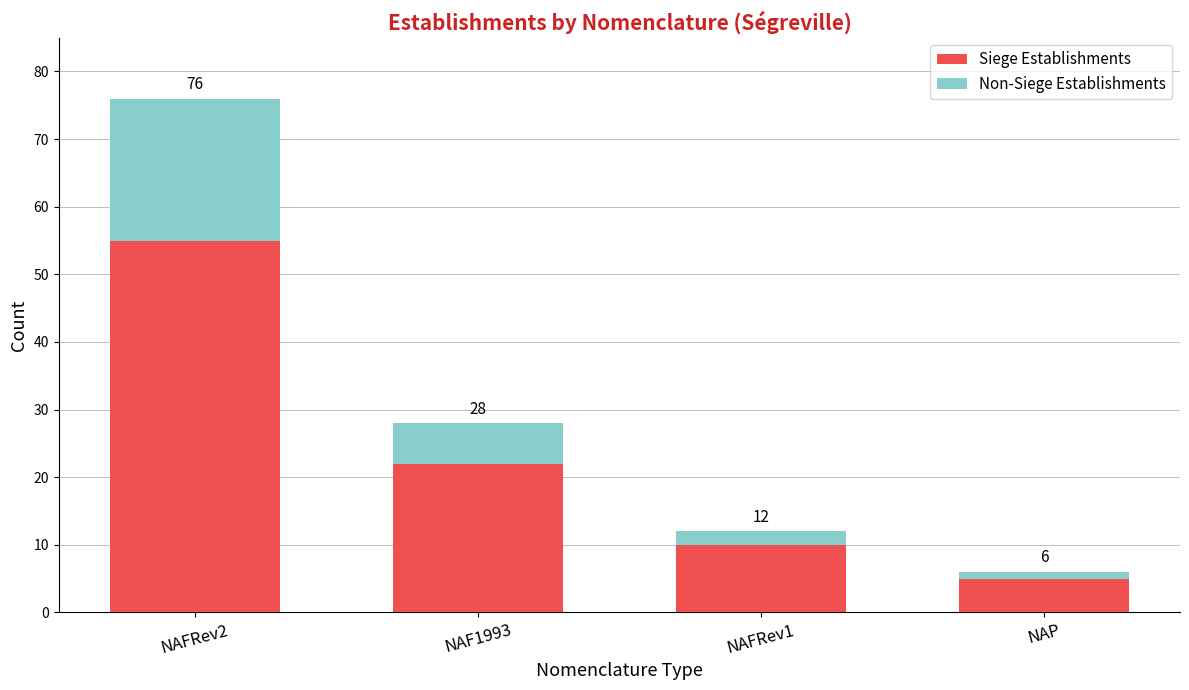

What are all the series names shown in the legend?

Siege Establishments, Non-Siege Establishments